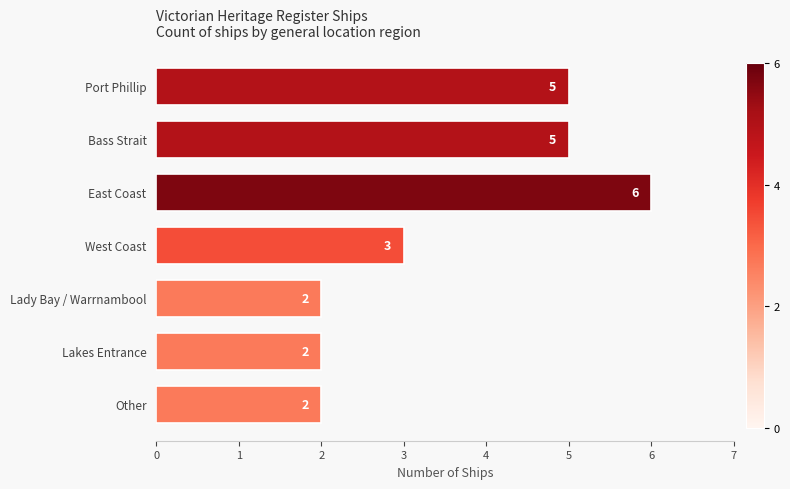

What is the approximate value at West Coast?

3